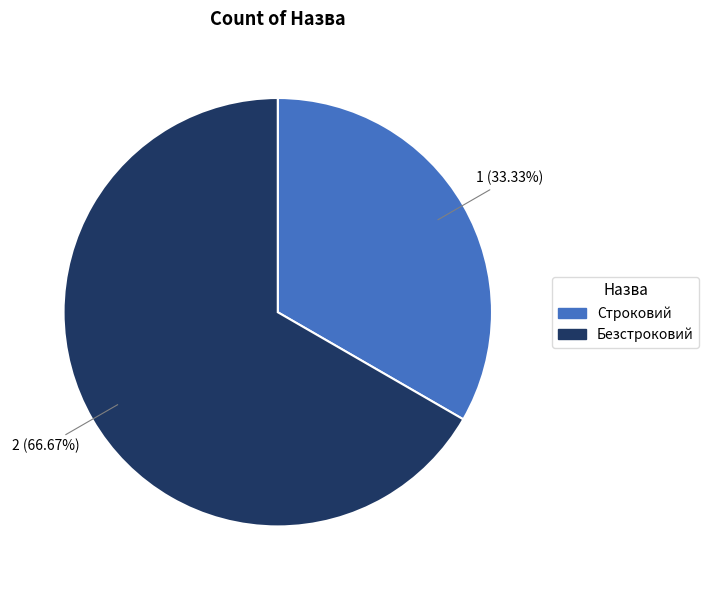

Count the number of slices in the pie.

2